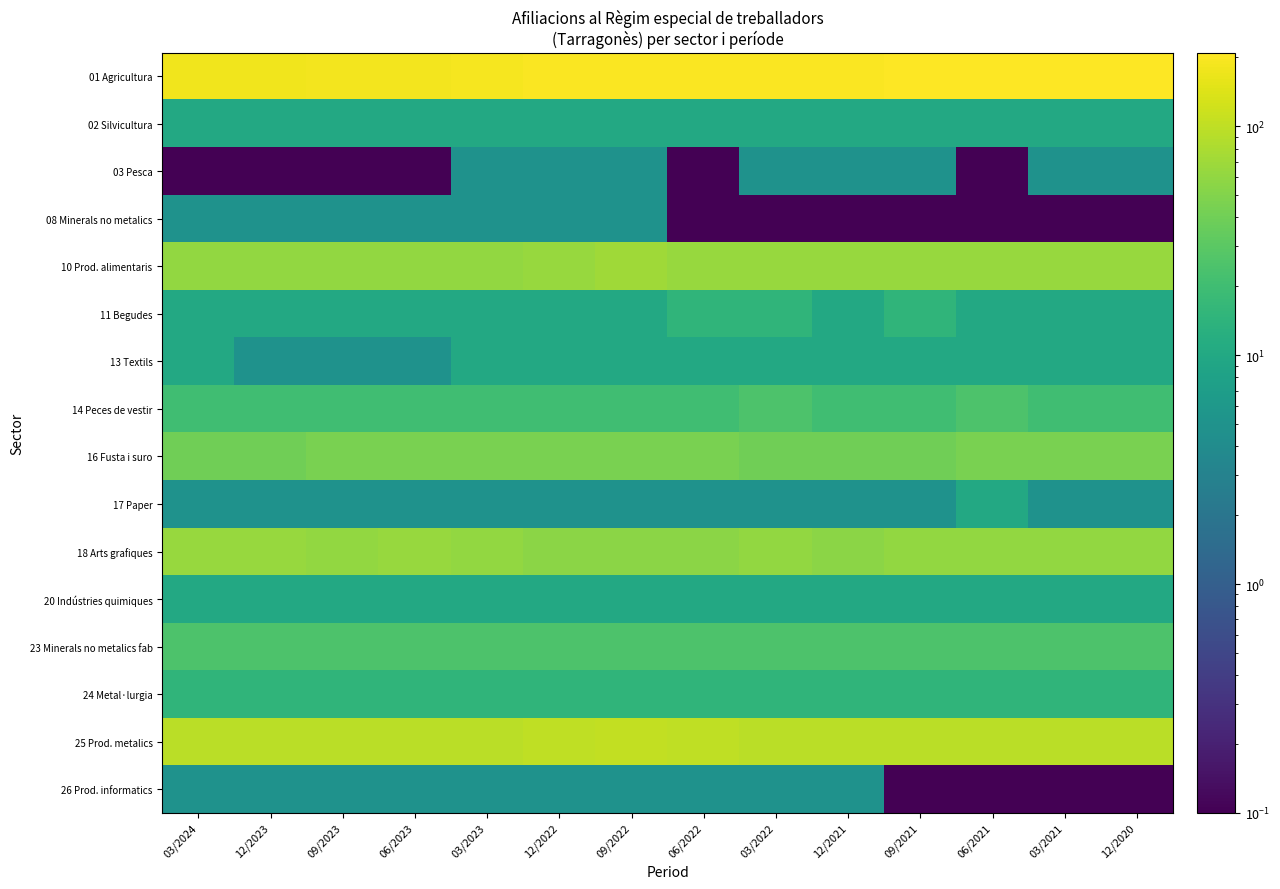

Which series has the largest range (max minus min)?

01 Agricultura